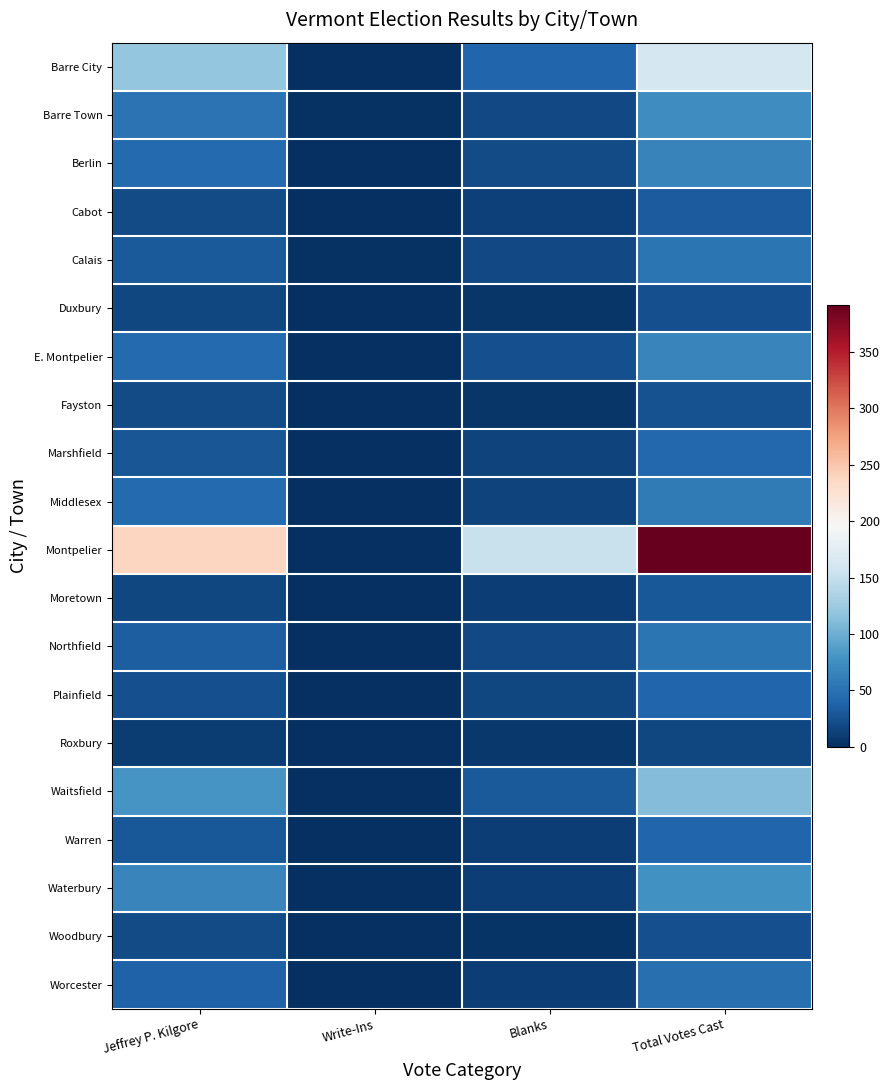

At how many categories does at least one series exceed 171?

2